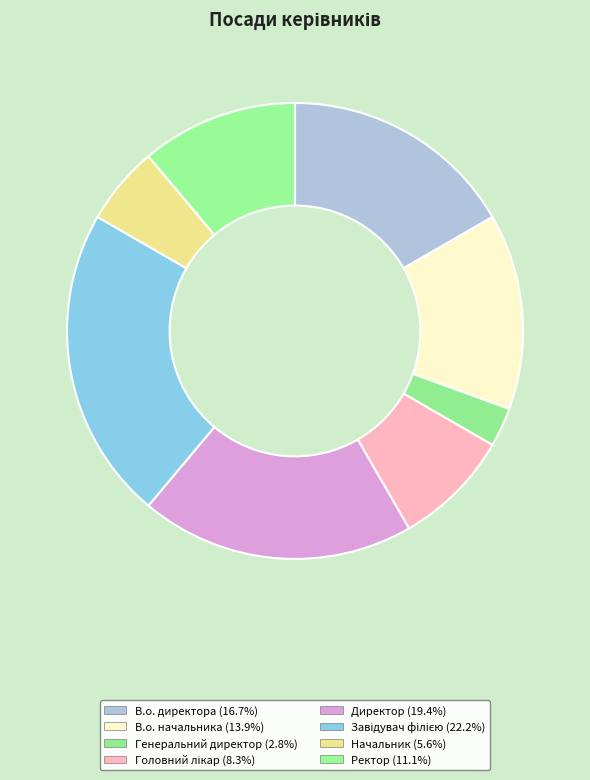

What is the largest slice in the pie chart?

Завідувач філією